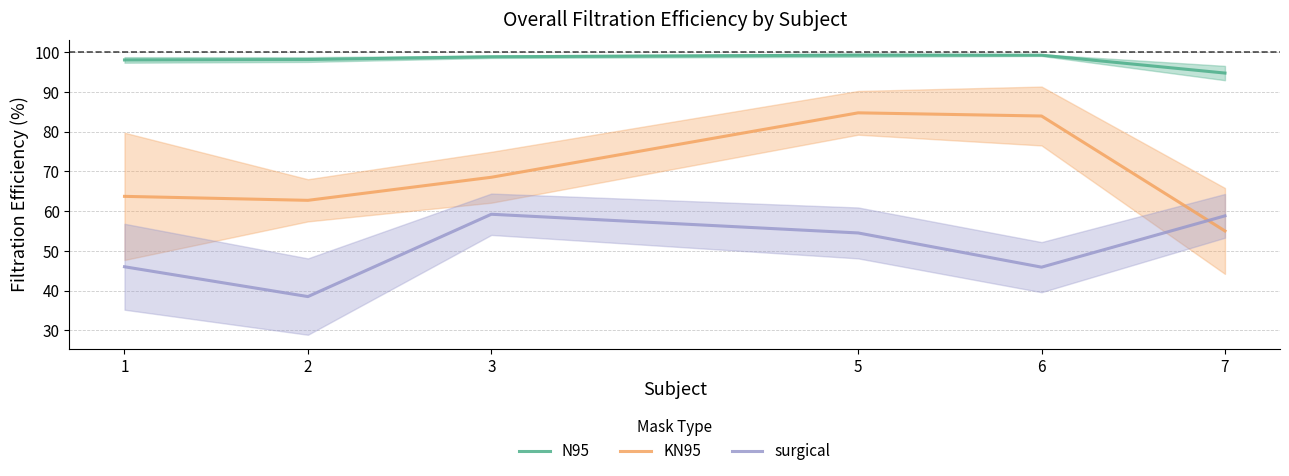

What is the difference between the second highest and minimum values in the KN95 series?

28.9